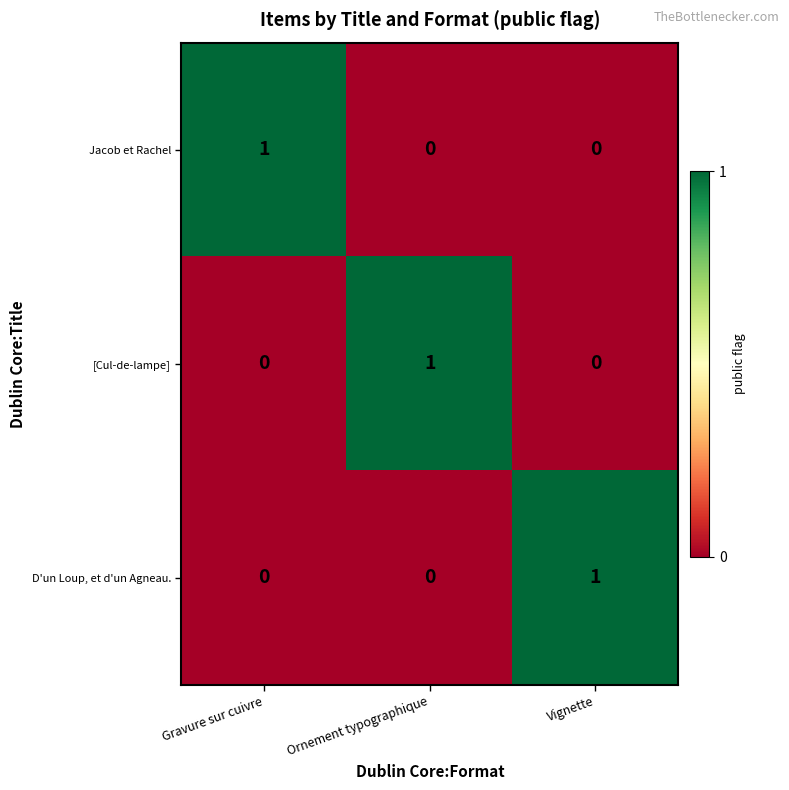

True or false: Jacob et Rachel has a value of -1 at Vignette.

False